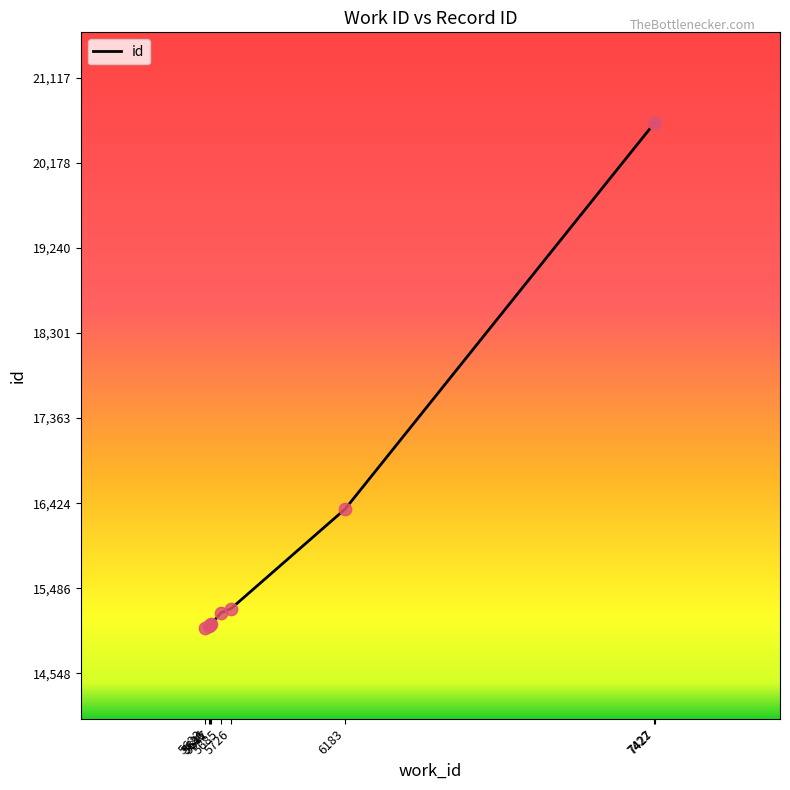

Which has a higher value, 5726 or 5636?

5726